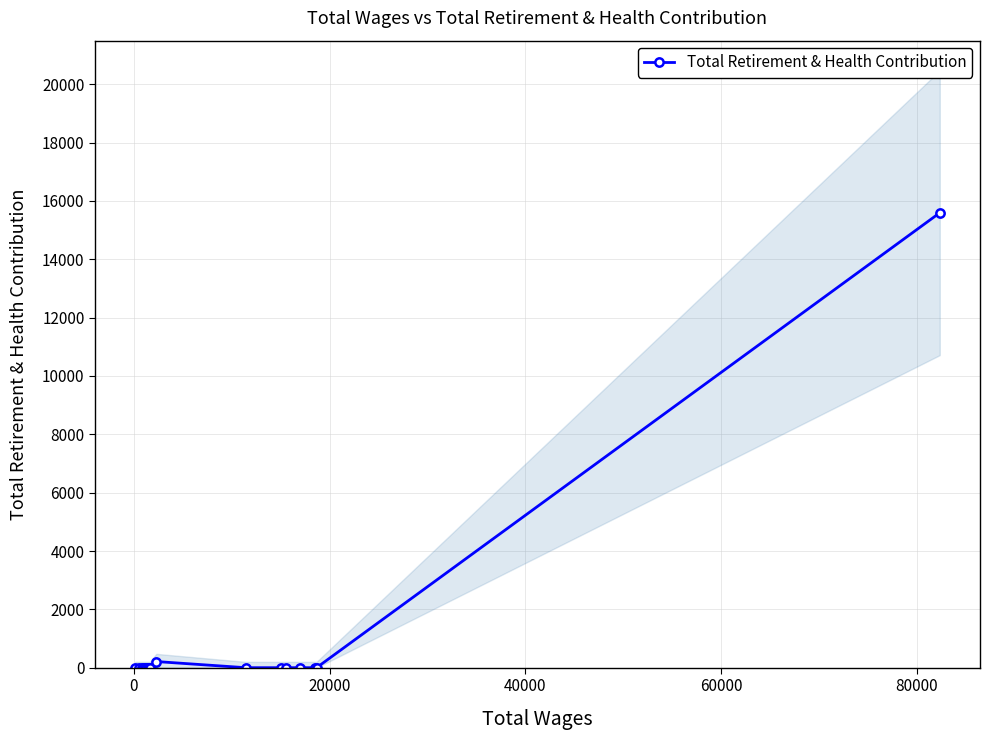

Reading left to right, list all the values displayed in this chart.

0	0	0	0	0	0	0	0	0	0	0	0	211	0	0	0	0	0	0	15592